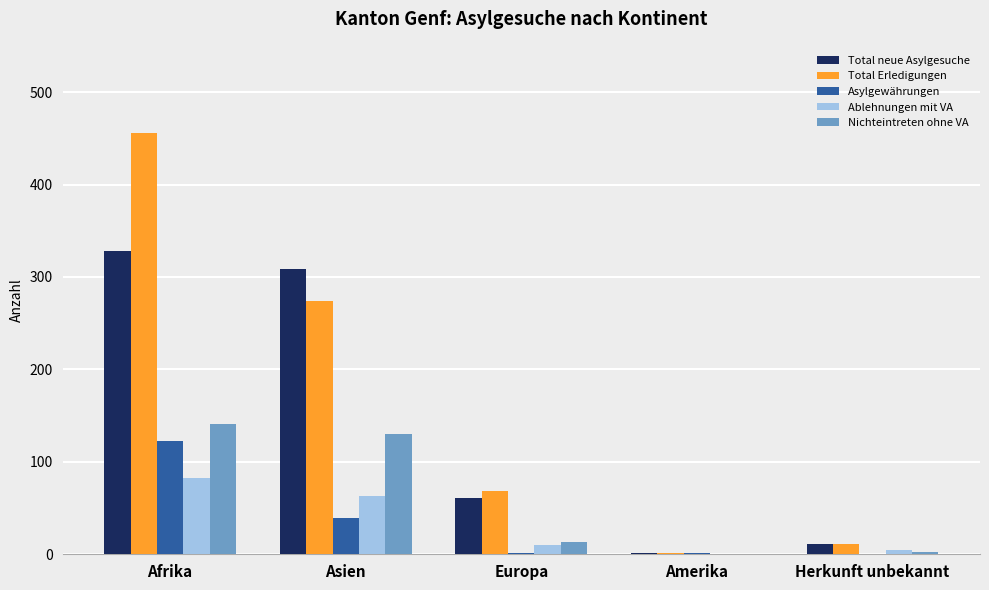

What is the sum of all Nichteintreten ohne VA values?

287